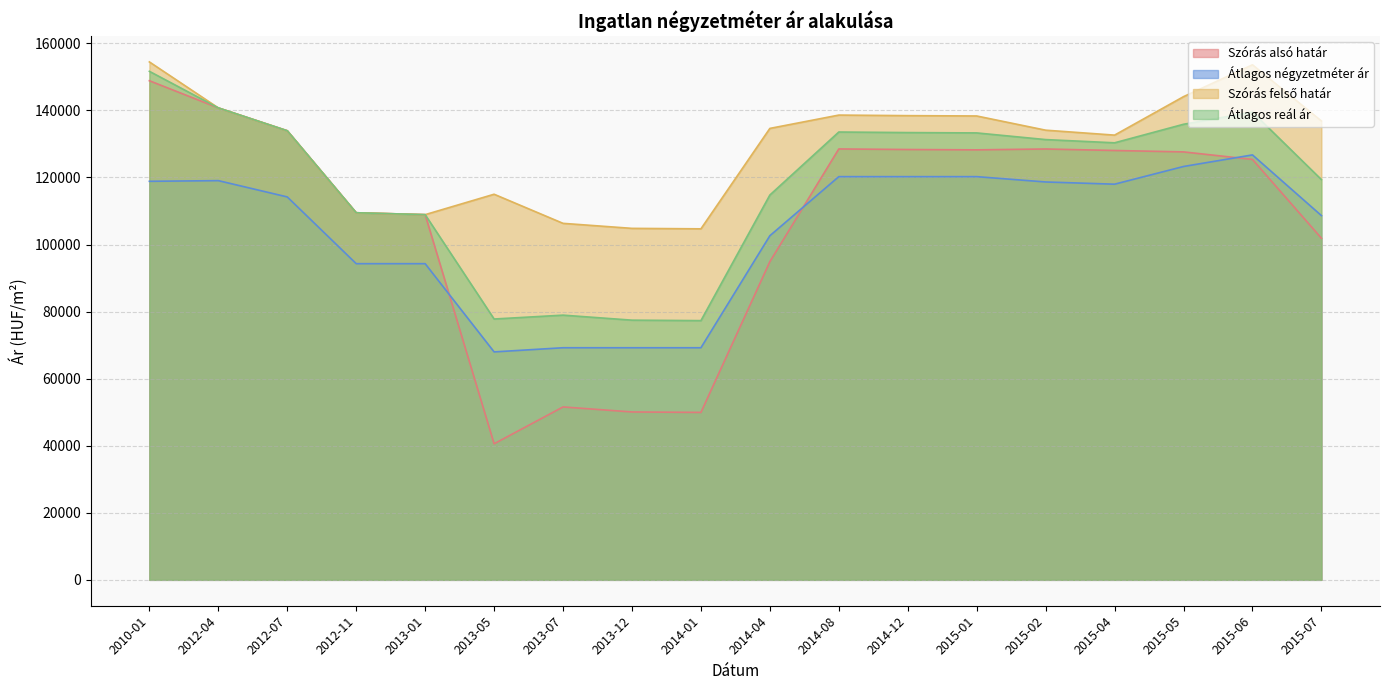

The Átlagos négyzetméter ár series shows 164656 at 2012-04. True or false?

False